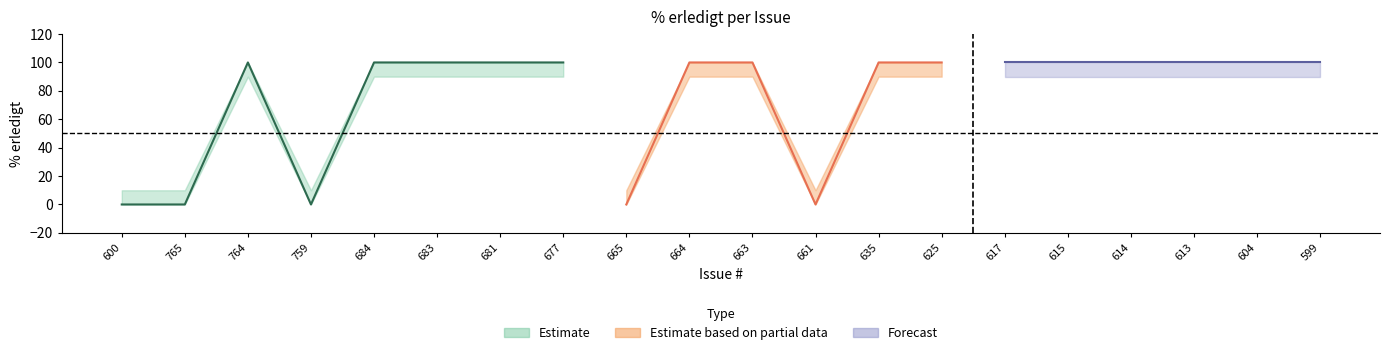

What position from the right is 764?

18